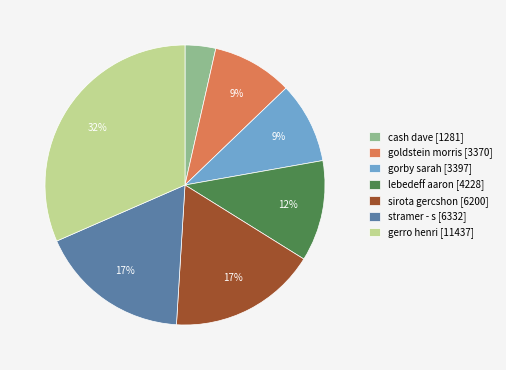

Between lebedeff aaron [4228] and cash dave [1281], which is larger?

lebedeff aaron [4228]